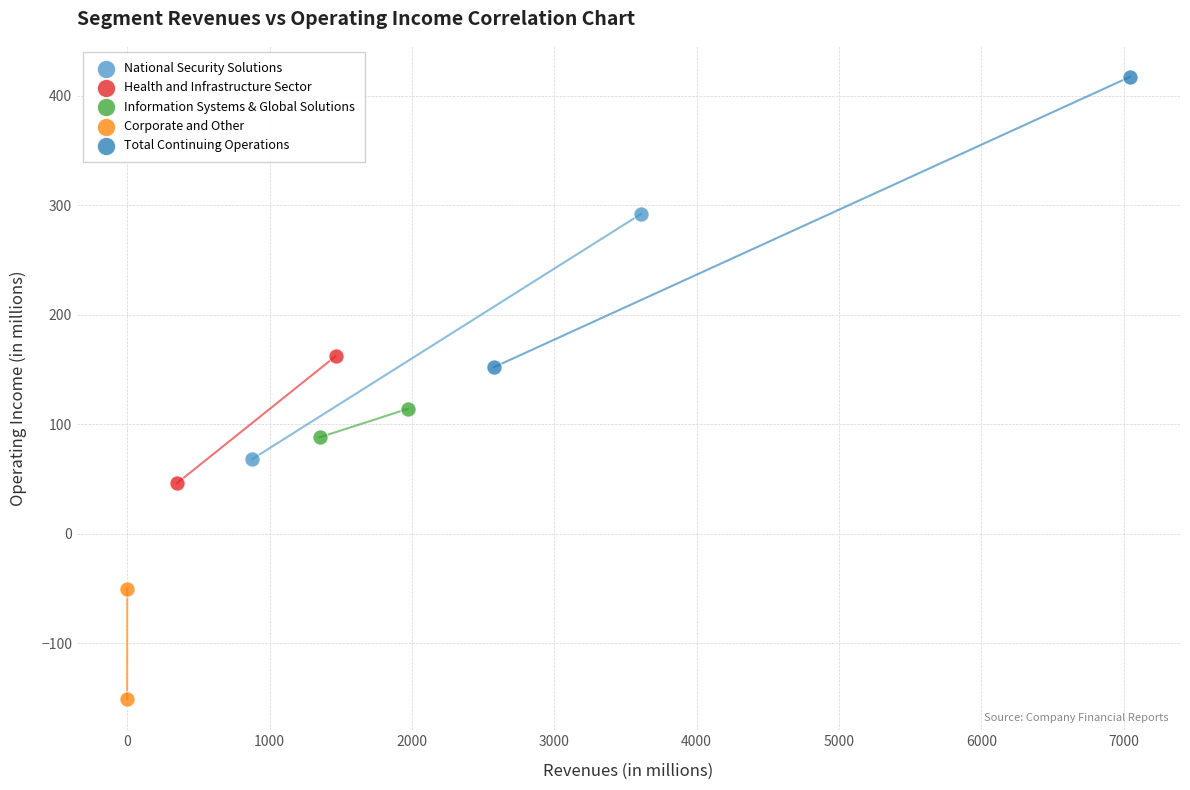

Which series contains the highest Y value?

Total Continuing Operations